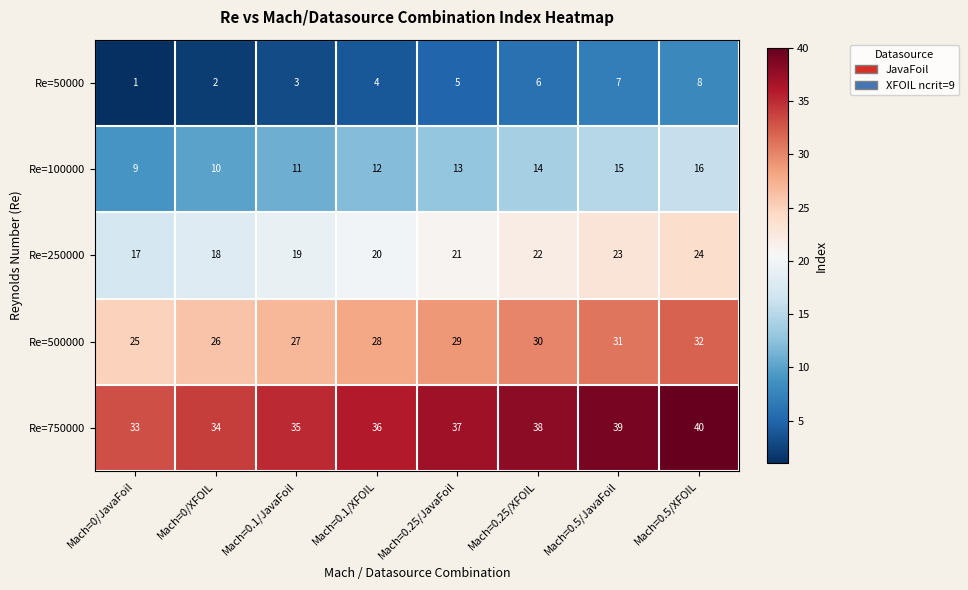

The value of Re=500000 at Mach=0/XFOIL is 7. True or false?

False